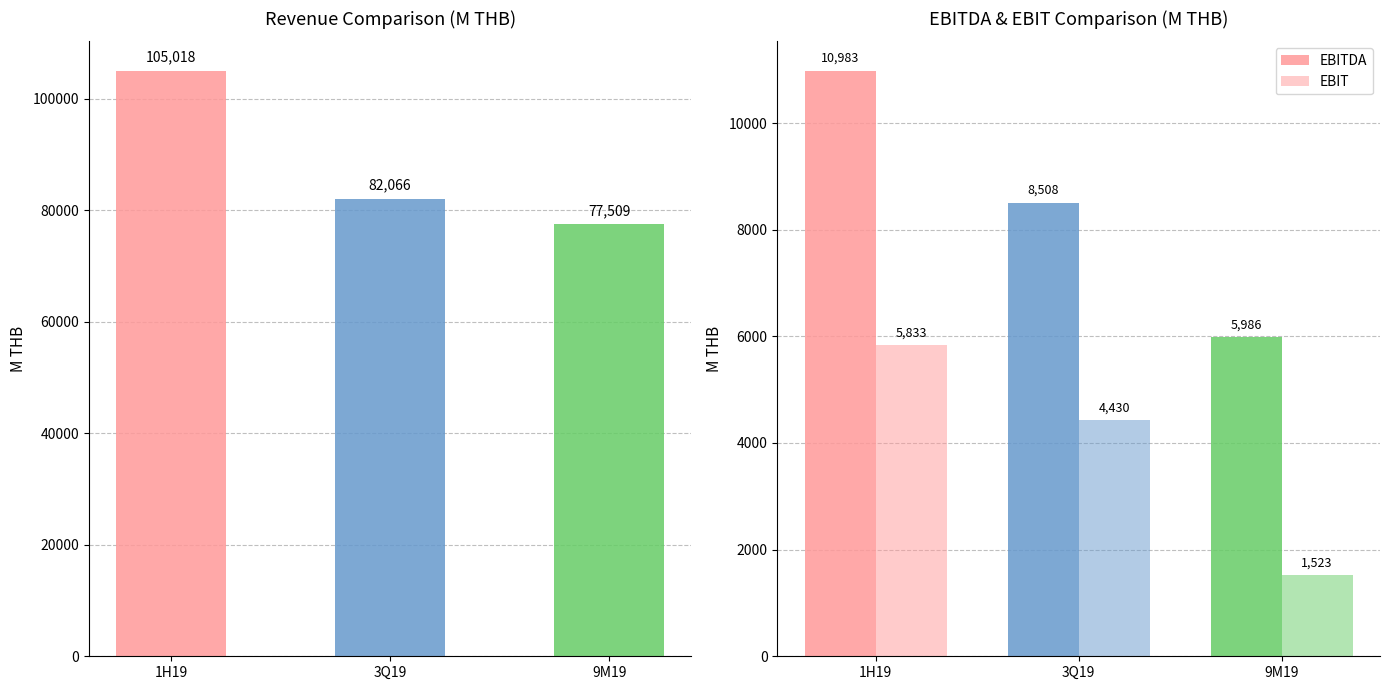

What is the label of the 2nd bar from the right?

3Q19